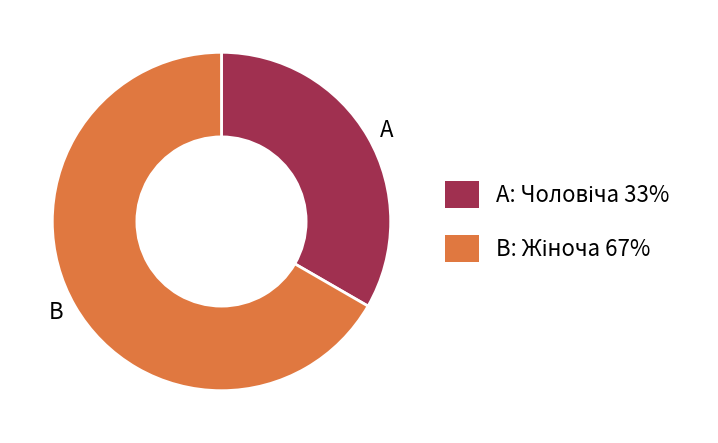

Is there any slice that represents more than half of the pie?

Yes